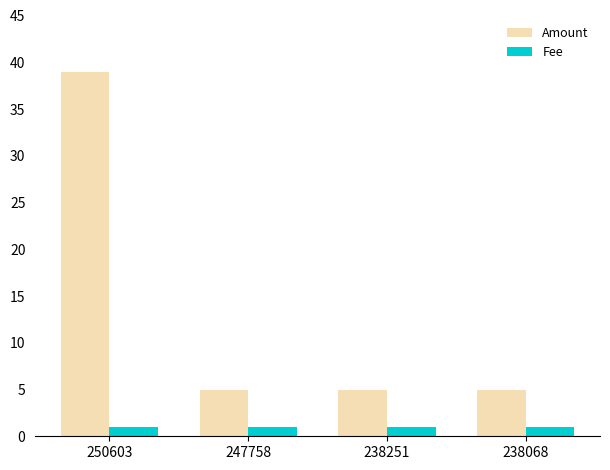

Which series has the largest range (max minus min)?

Amount